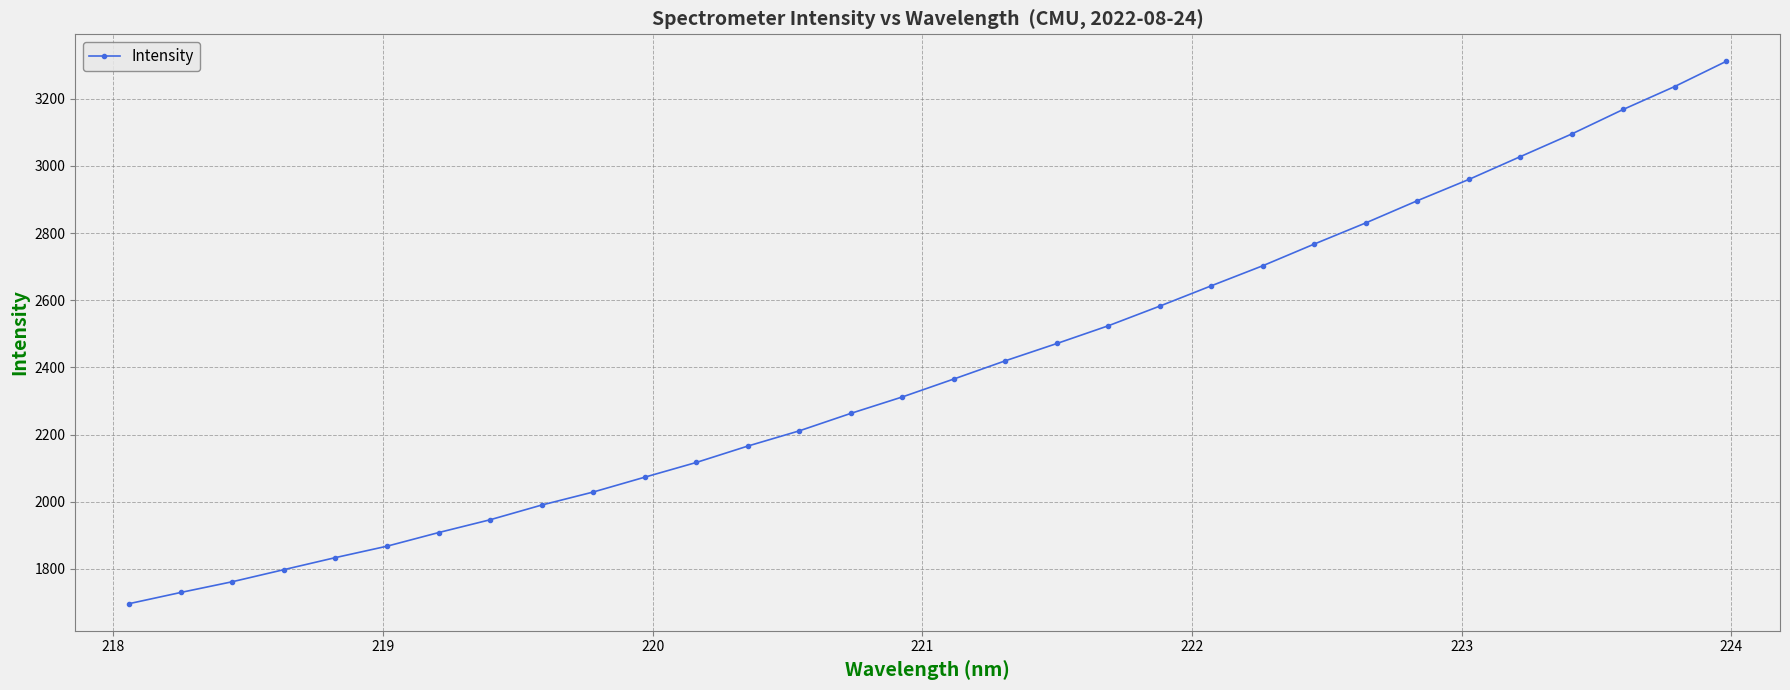

What is the minimum value shown in the chart?

1696.3